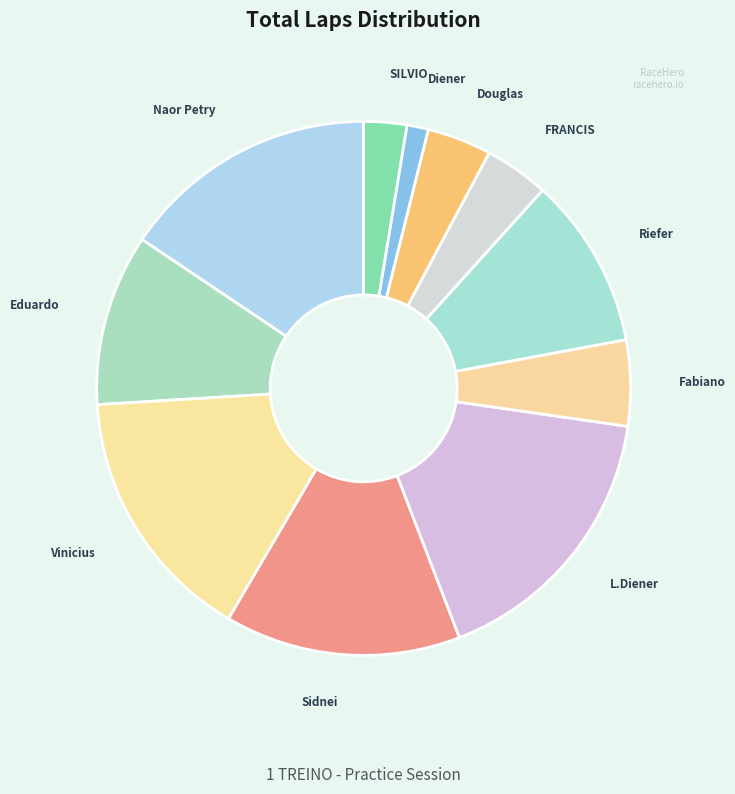

How many slices are in this pie chart?

11